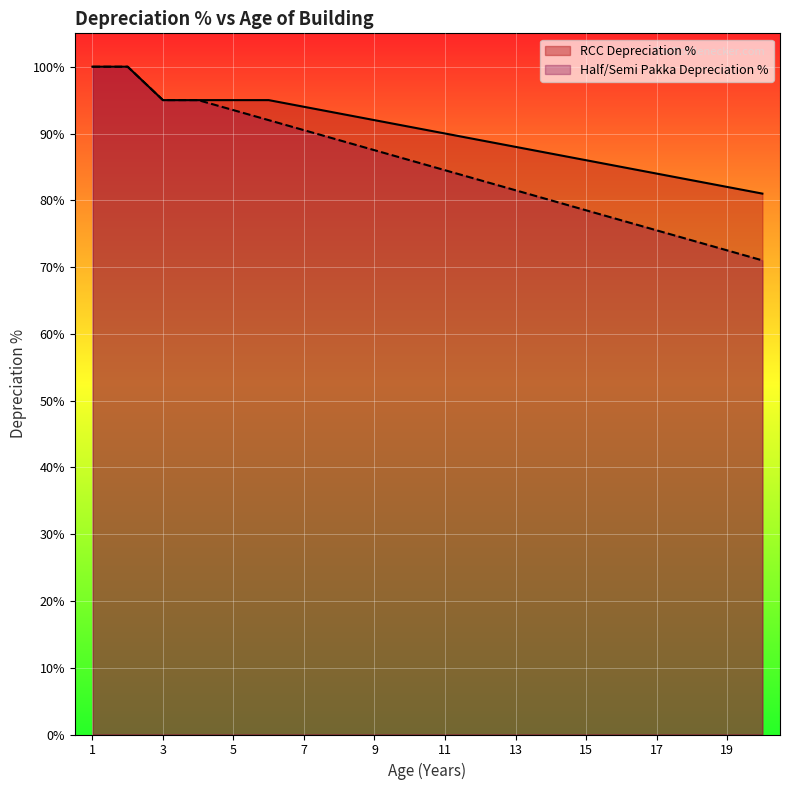

How many lines are shown in the chart?

2